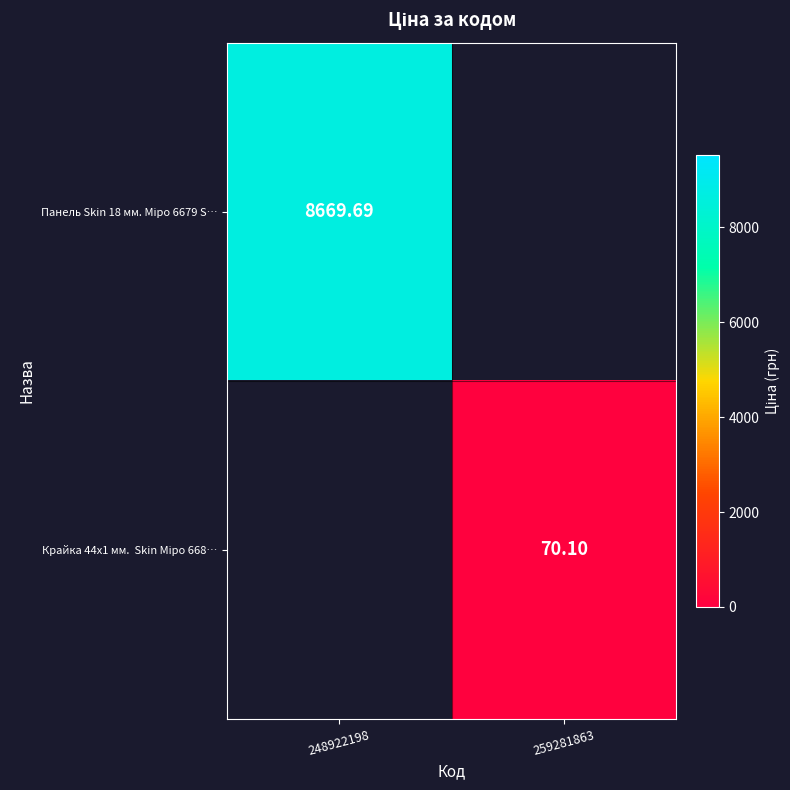

At which category is the sum across all series the highest?

248922198